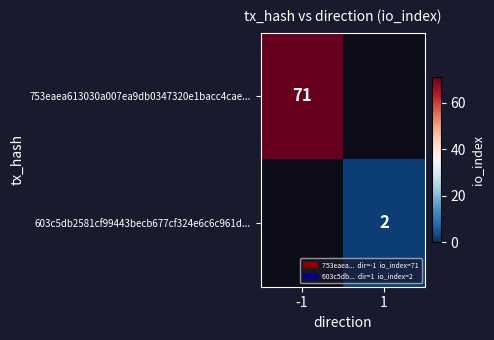

Is it true that 753eaea613030a007ea9db0347320e1bacc4cae... equals 49 at -1?

False